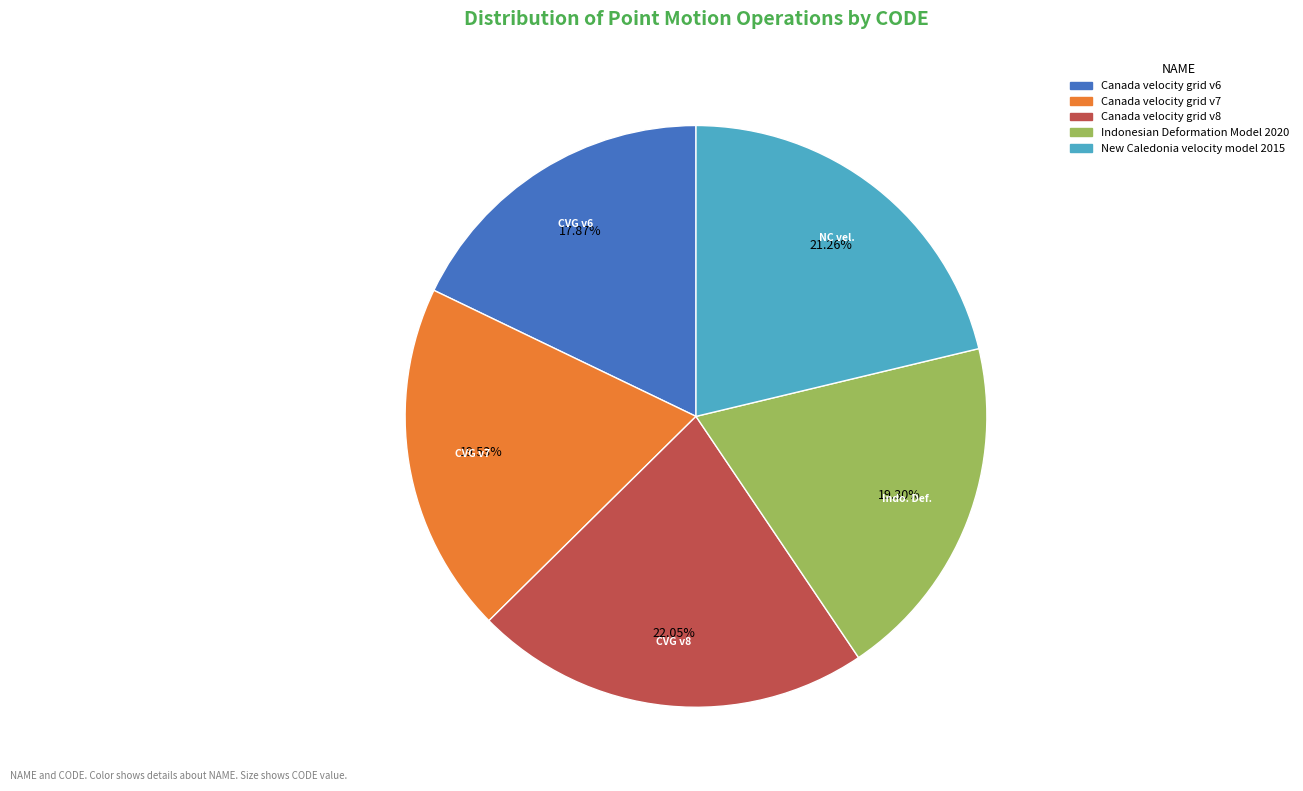

Which slice is the largest?

Canada velocity grid v8